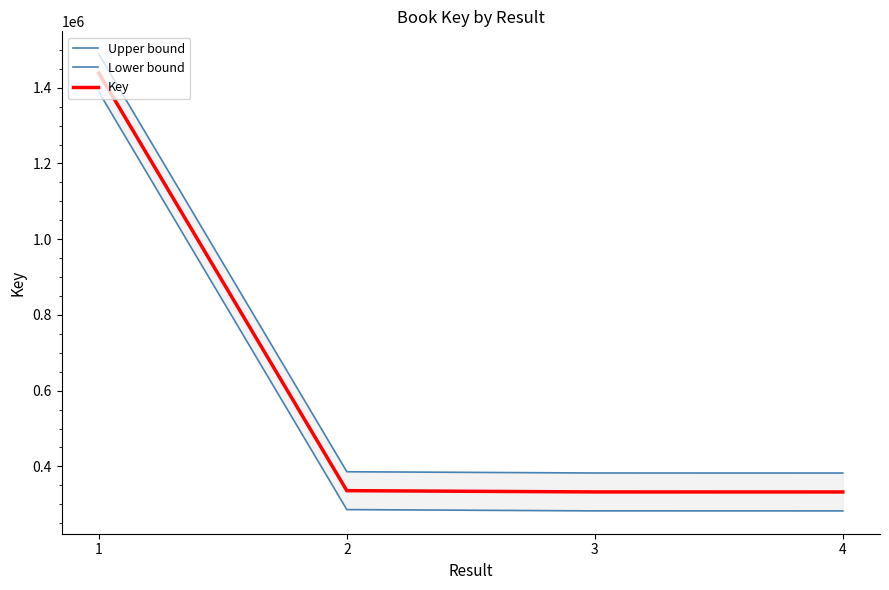

What are all the series names shown in the legend?

Upper bound, Lower bound, Key